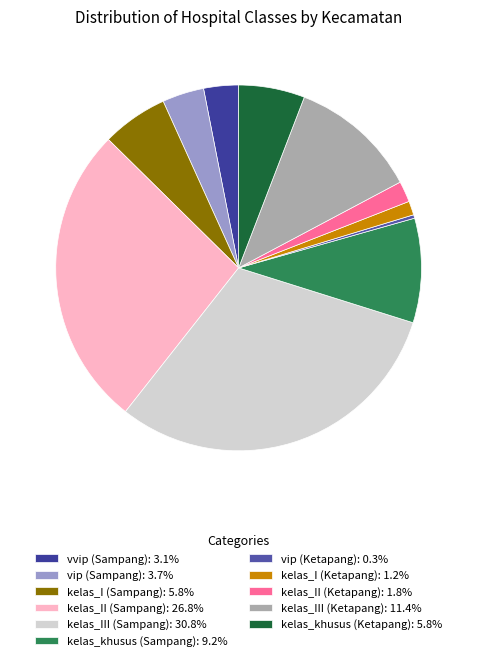

To the nearest percent, what is the difference between the kelas_I (Ketapang) and vvip (Sampang) slice percentages?

2%